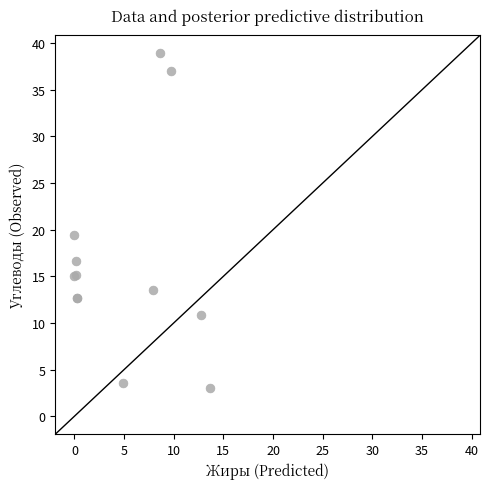

What Y value in the scatter plot is closest to 20?

19.4